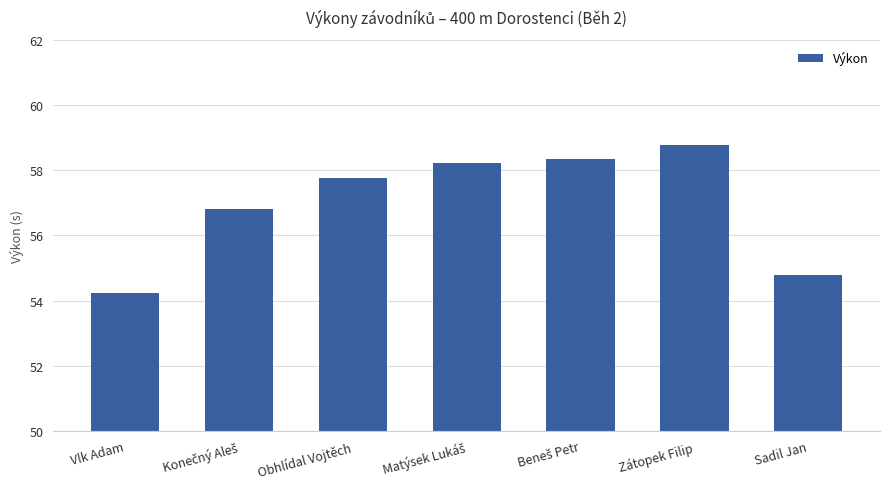

Read the value at Vlk Adam.

54.2